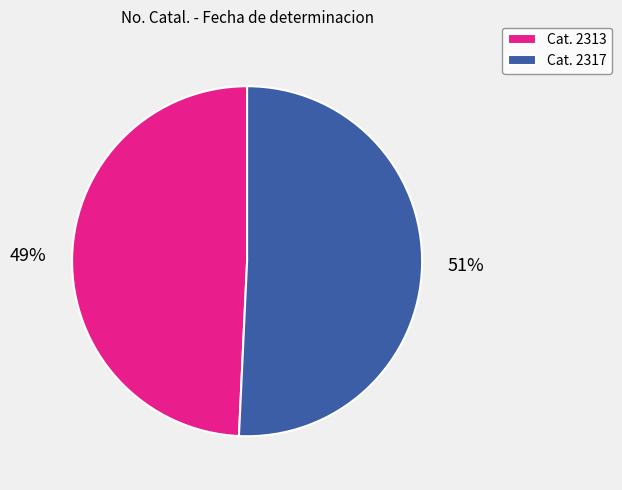

Rank the categories by value from highest to lowest.

Cat. 2317, Cat. 2313